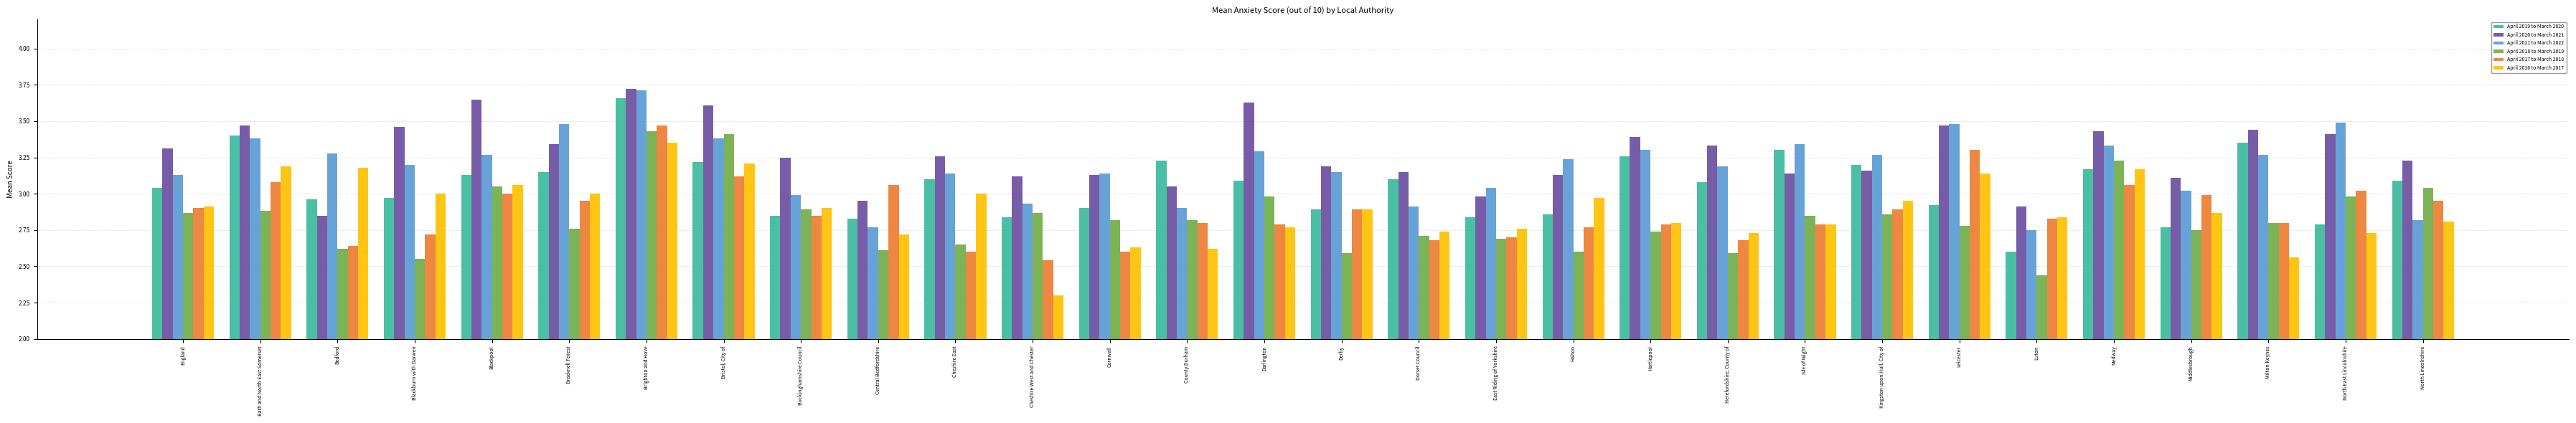

What are all the series names shown in the legend?

April 2019 to March 2020, April 2020 to March 2021, April 2021 to March 2022, April 2018 to March 2019, April 2017 to March 2018, April 2016 to March 2017